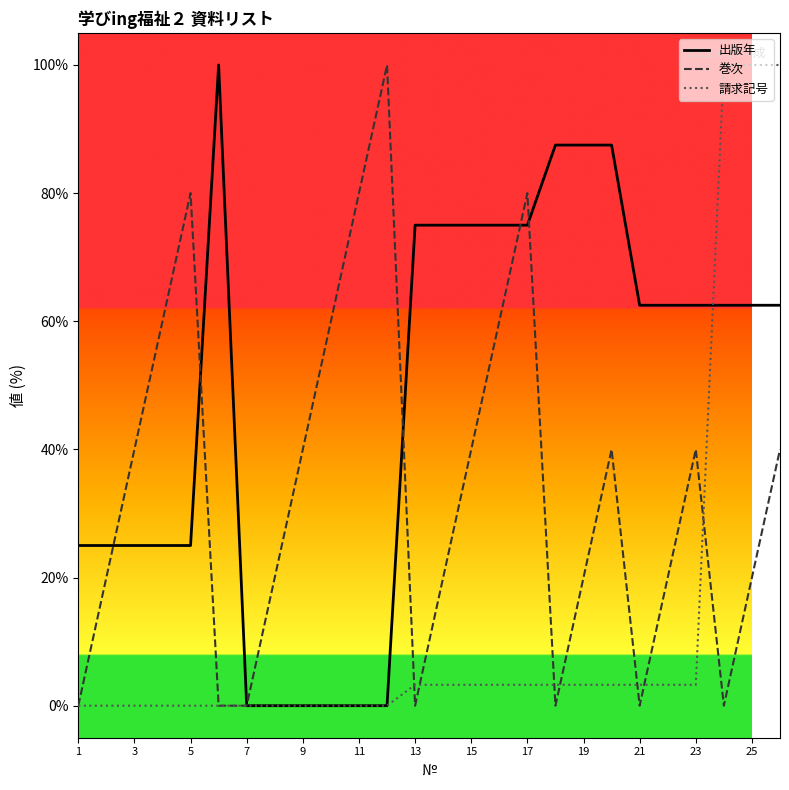

Which series has the largest total across all categories?

出版年